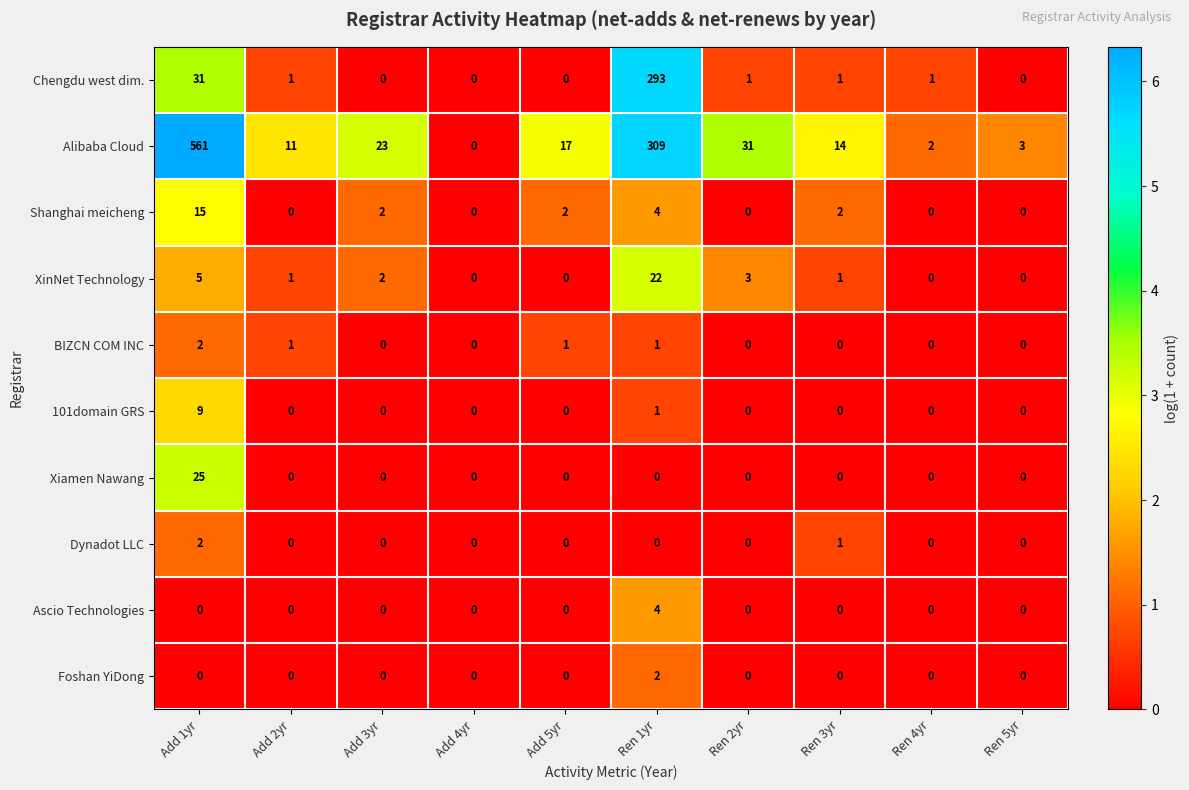

Count the number of data series in this chart.

10